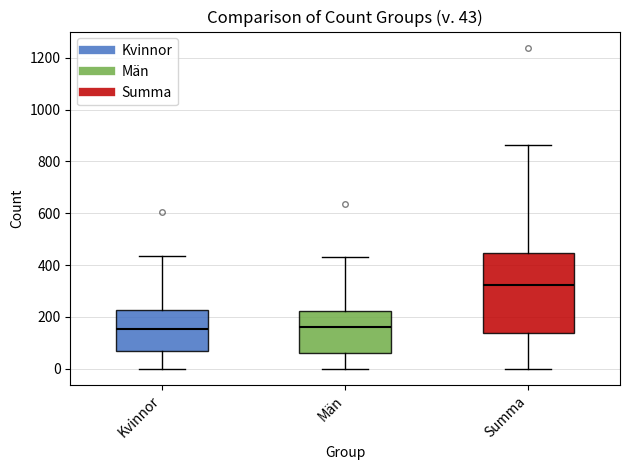

Which box is the tallest, from its lower edge to its upper edge?

Summa